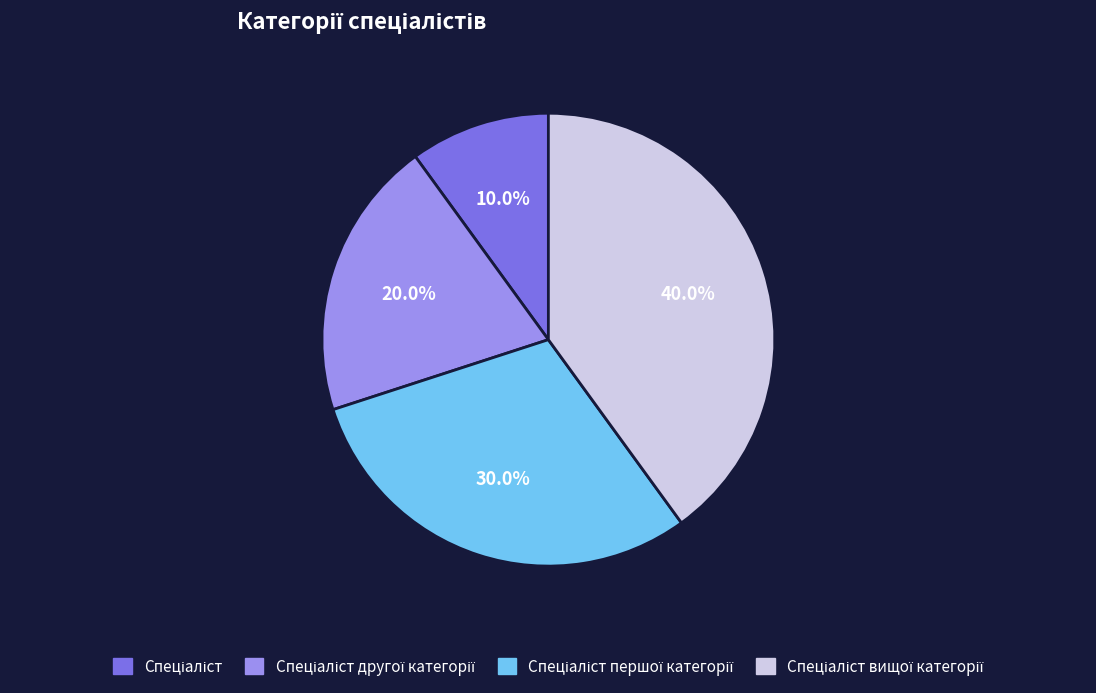

Does any single category account for the majority?

No